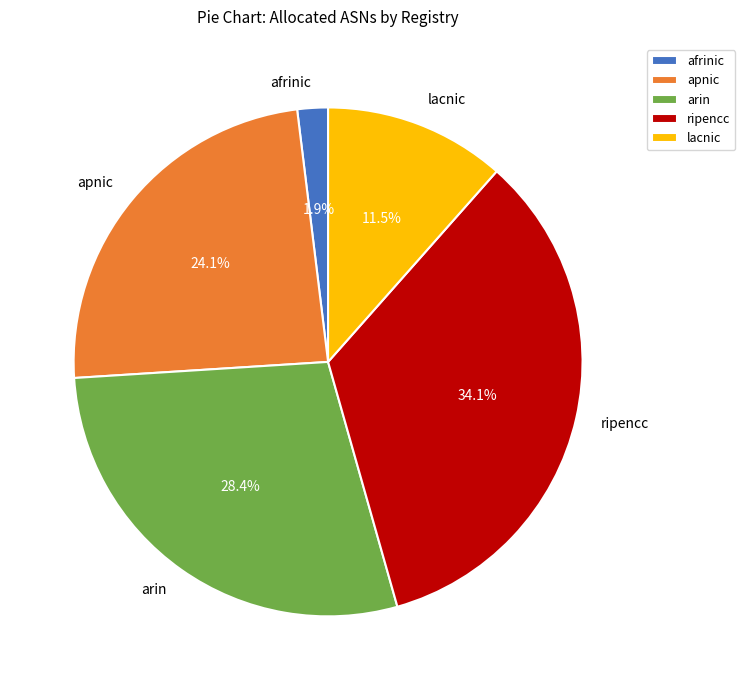

Combined, do afrinic and ripencc account for over 50%?

No